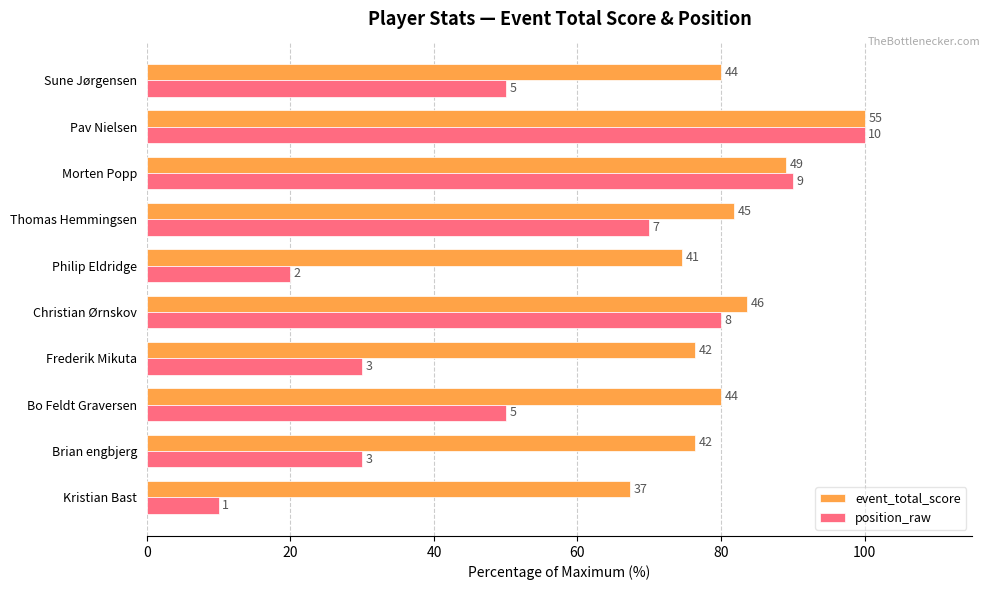

Reading right to left, list all the values displayed in this chart.

event_total_score: 80.0	100.0	89.1	81.8	74.5	83.6	76.4	80.0	76.4	67.3
position_raw: 50.0	100.0	90.0	70.0	20.0	80.0	30.0	50.0	30.0	10.0